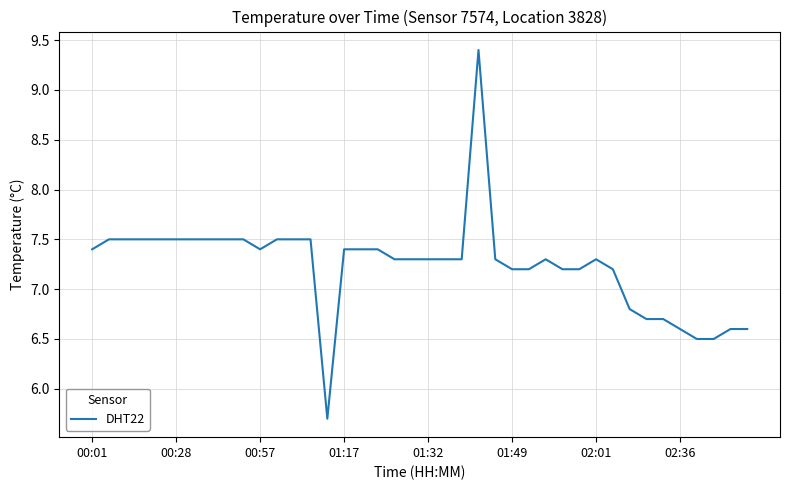

What is the difference between the maximum and minimum values?

3.7